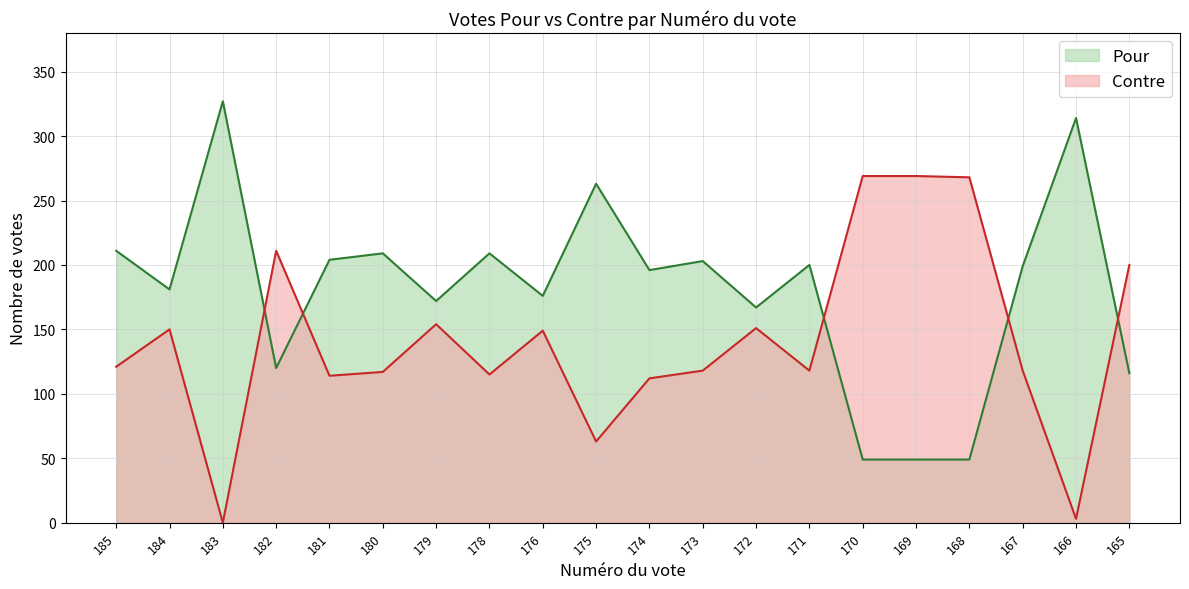

The value of Contre at 171 is 118. True or false?

True